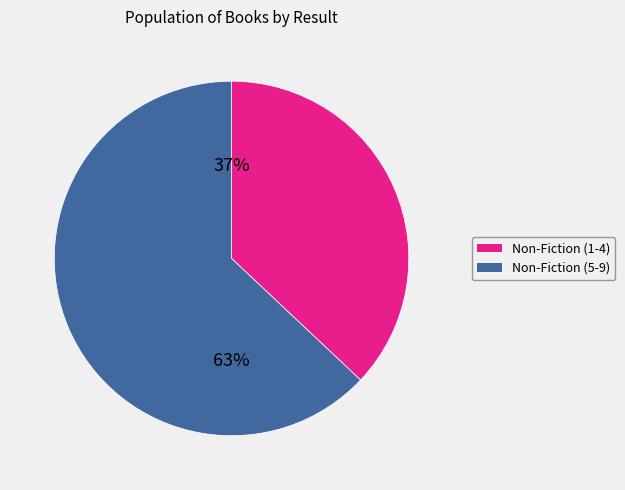

Does Non-Fiction (1-4) represent more than half of the total?

No